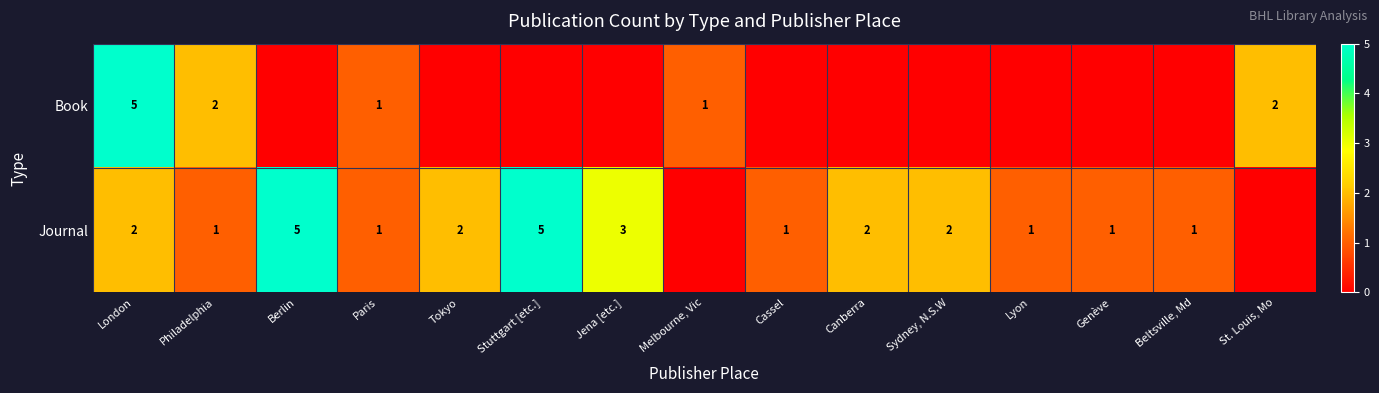

Rank the series at London from highest to lowest value.

Book, Journal